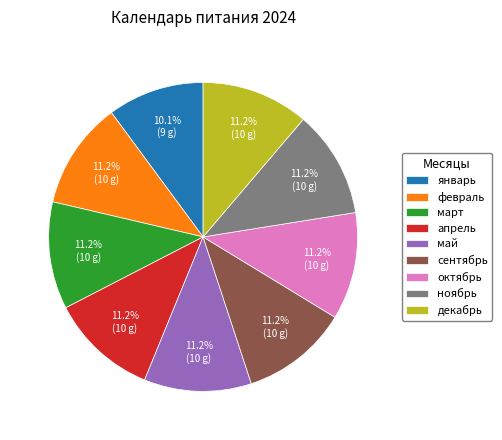

To the nearest percent, what is the combined percentage of май and апрель?

22%